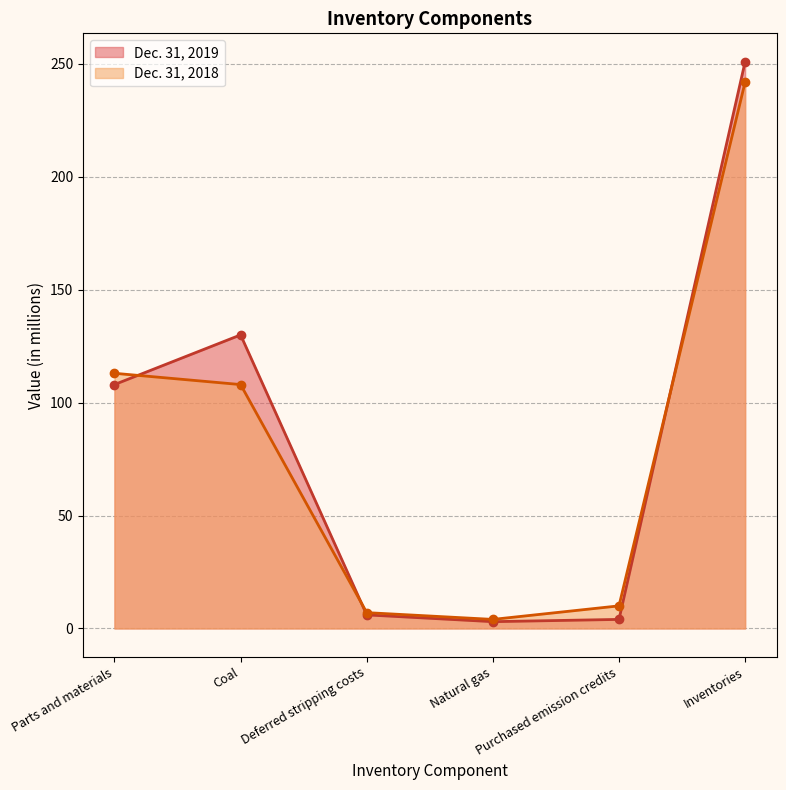

True or false: Dec. 31, 2019 has a value of 204 at Coal.

False